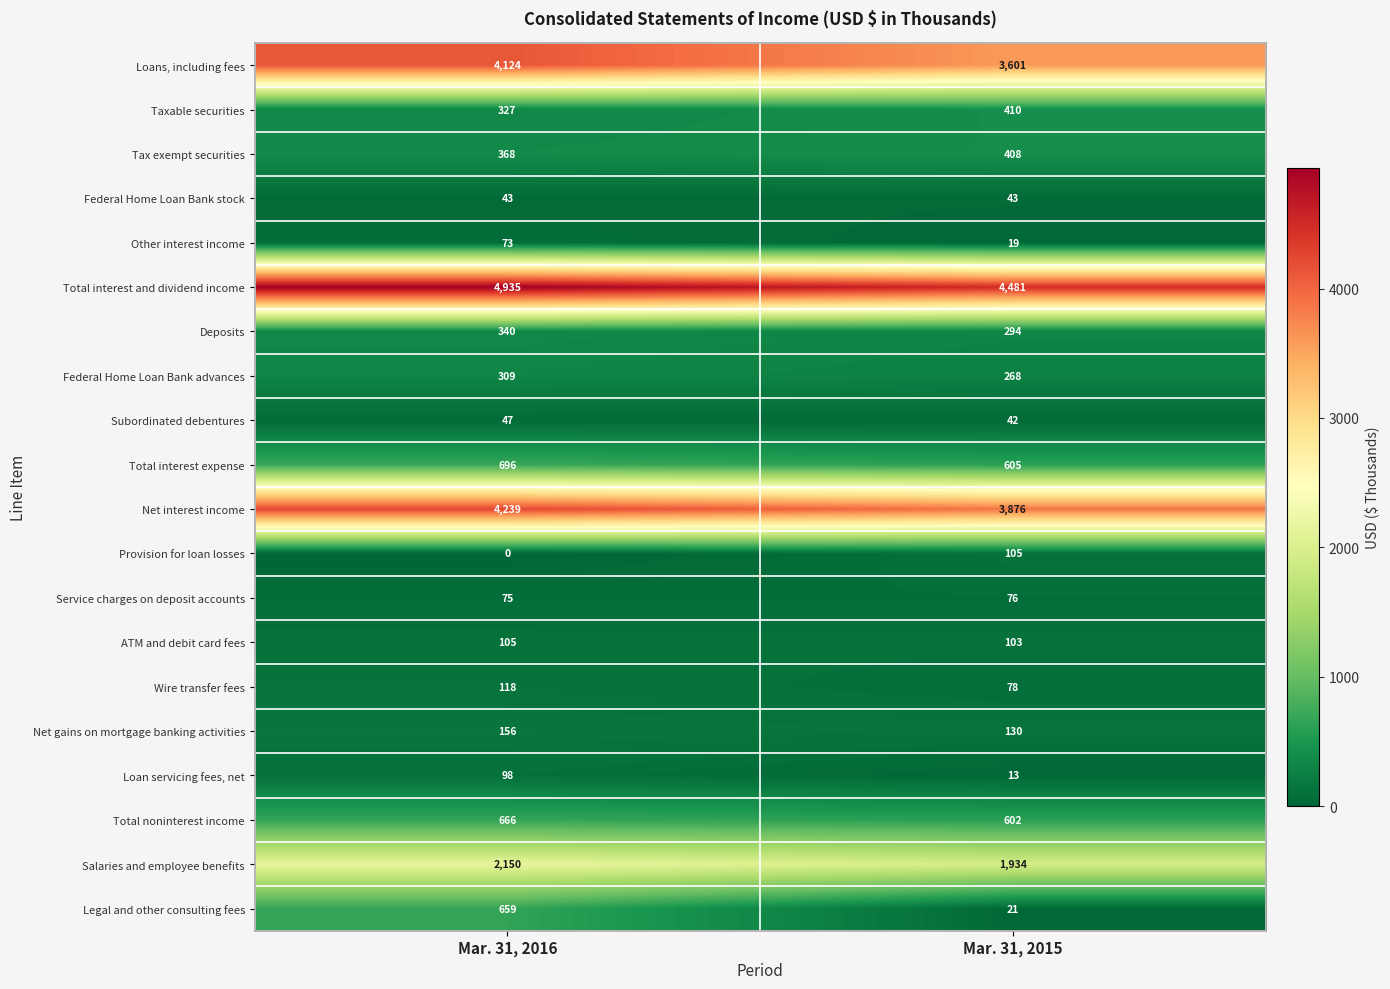

Rank the categories by Deposits value from highest to lowest.

Mar. 31, 2016, Mar. 31, 2015